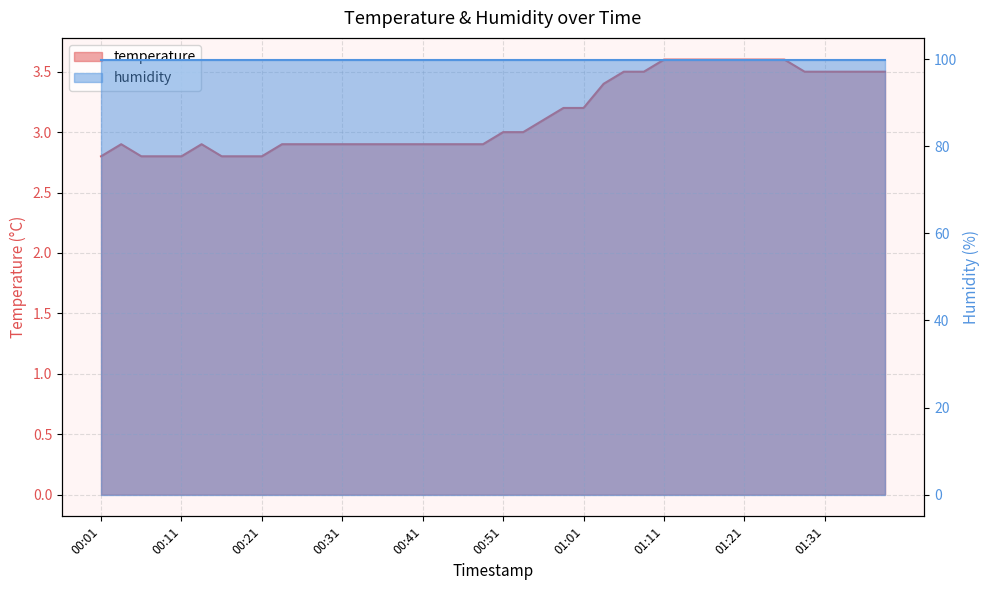

What position from the right is 01:23?

7